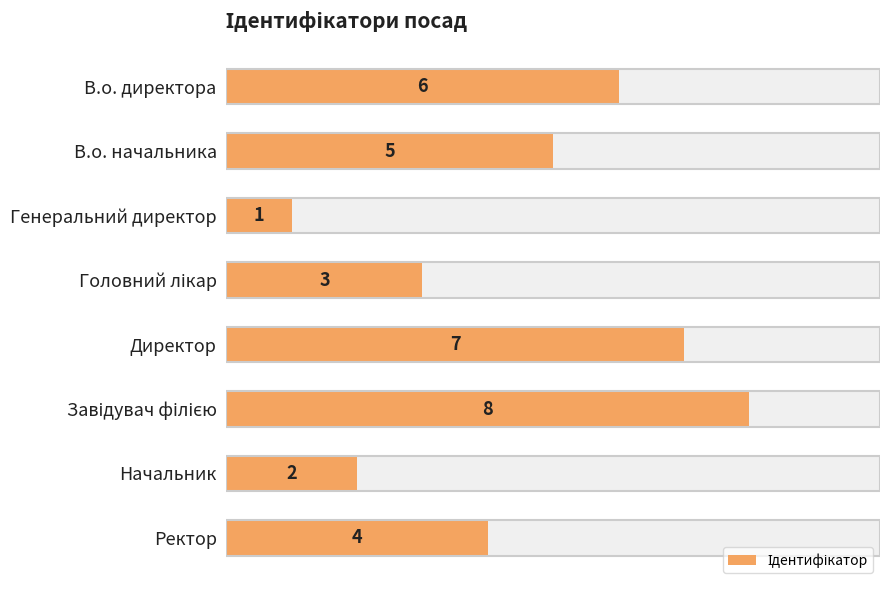

Count the values in the range 3 to 7.

5